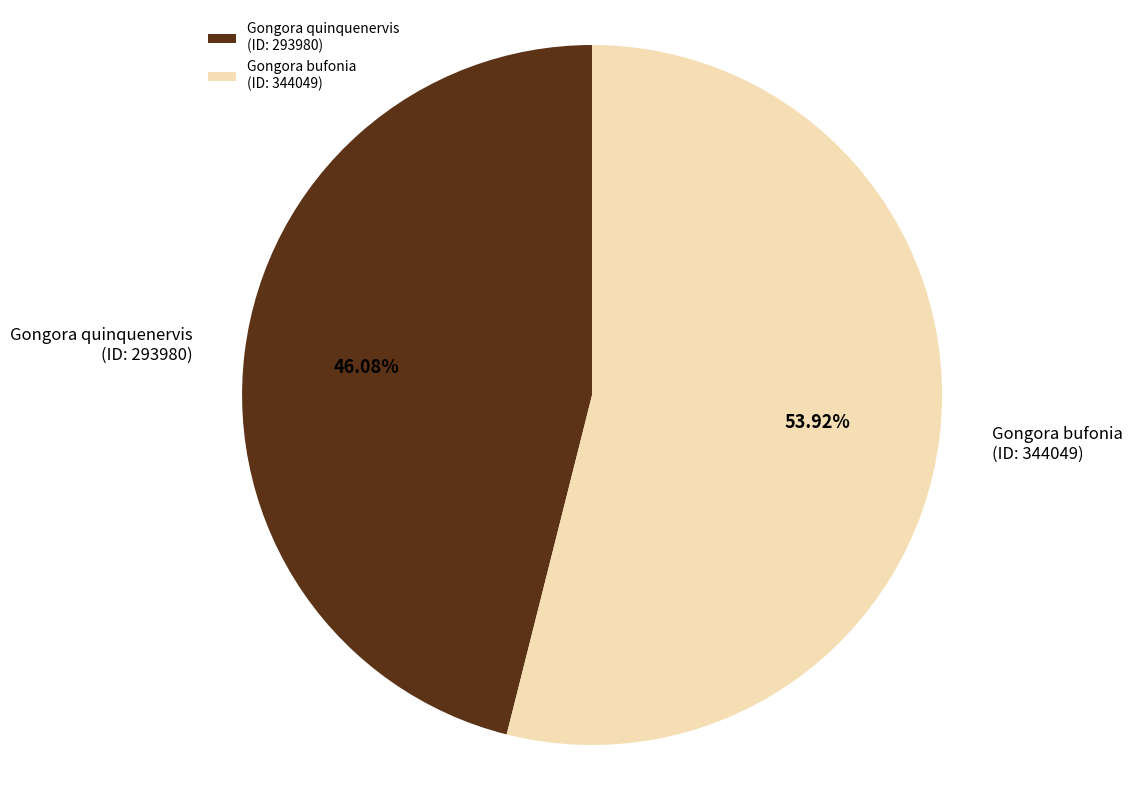

Rank the categories by value from highest to lowest.

Gongora bufonia (ID: 344049), Gongora quinquenervis (ID: 293980)